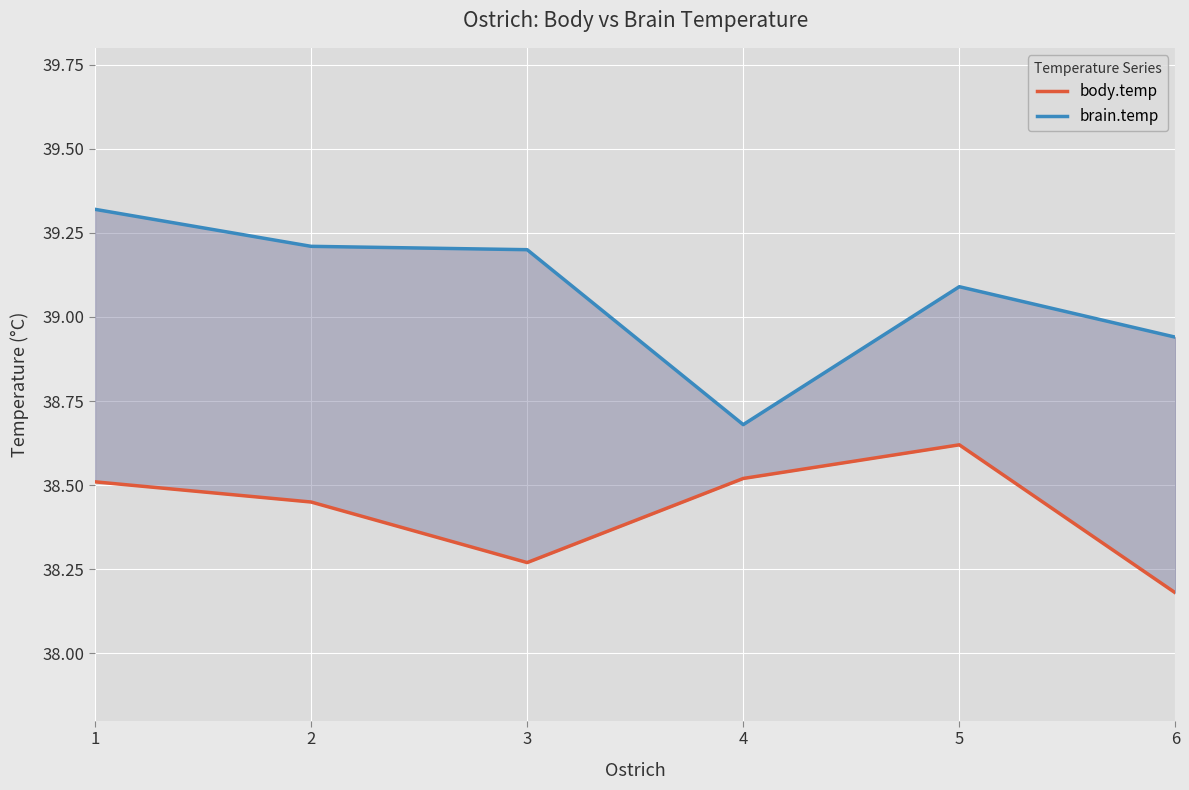

How many lines are shown in the chart?

2